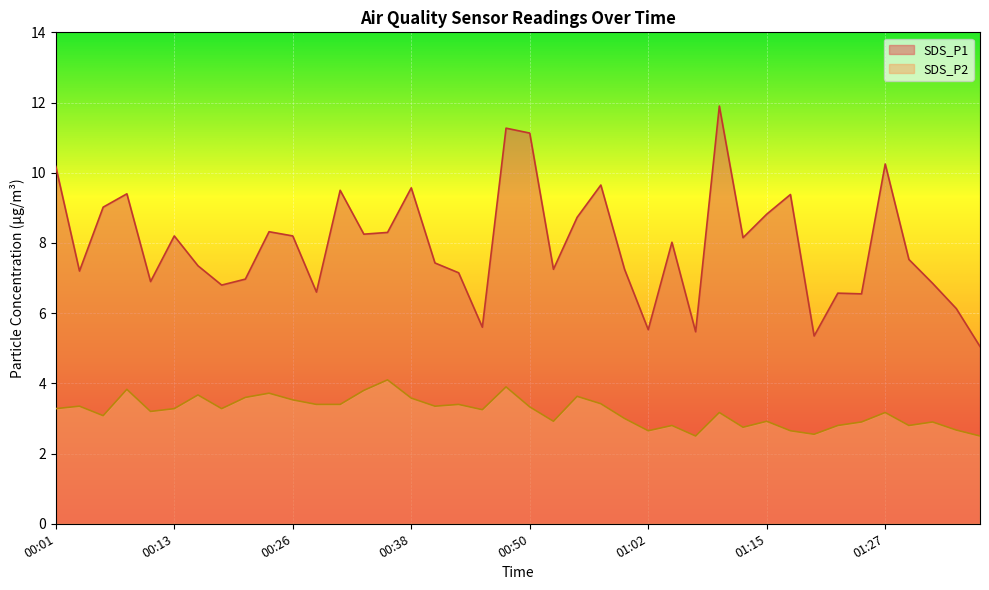

Between 01:22 and 00:23, which is larger?

00:23